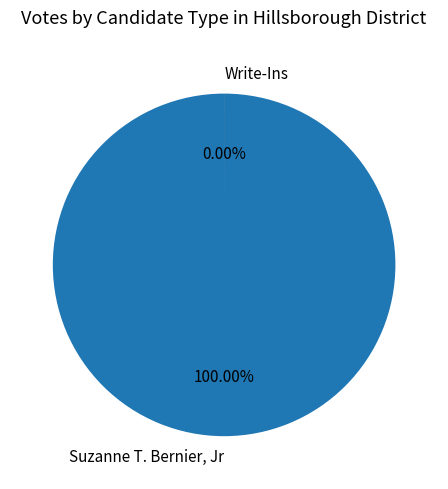

Does Suzanne T. Bernier, Jr account for over 50% of the chart?

Yes